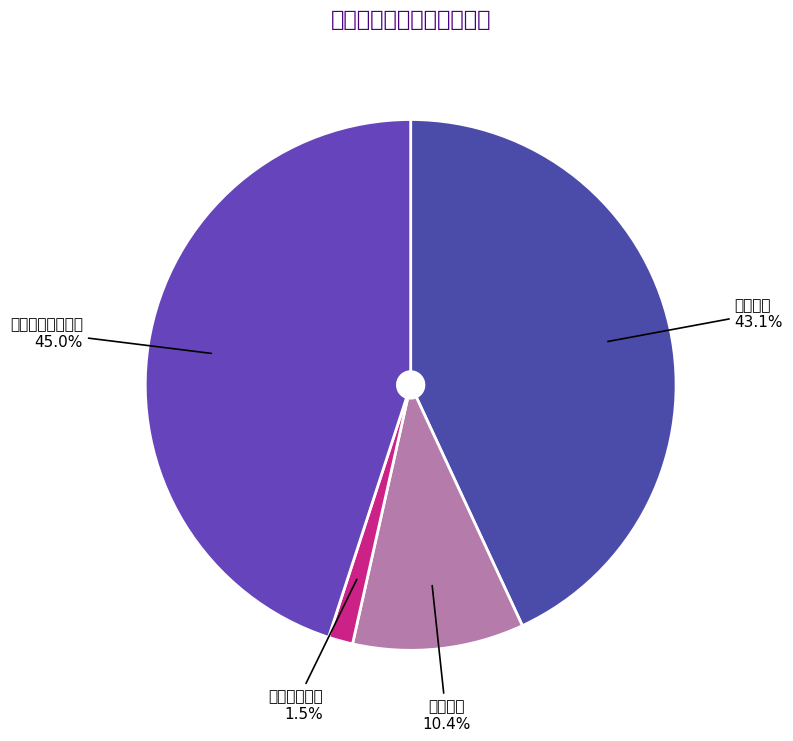

To the nearest percent, what is the difference between the largest and smallest slice percentages?

44%